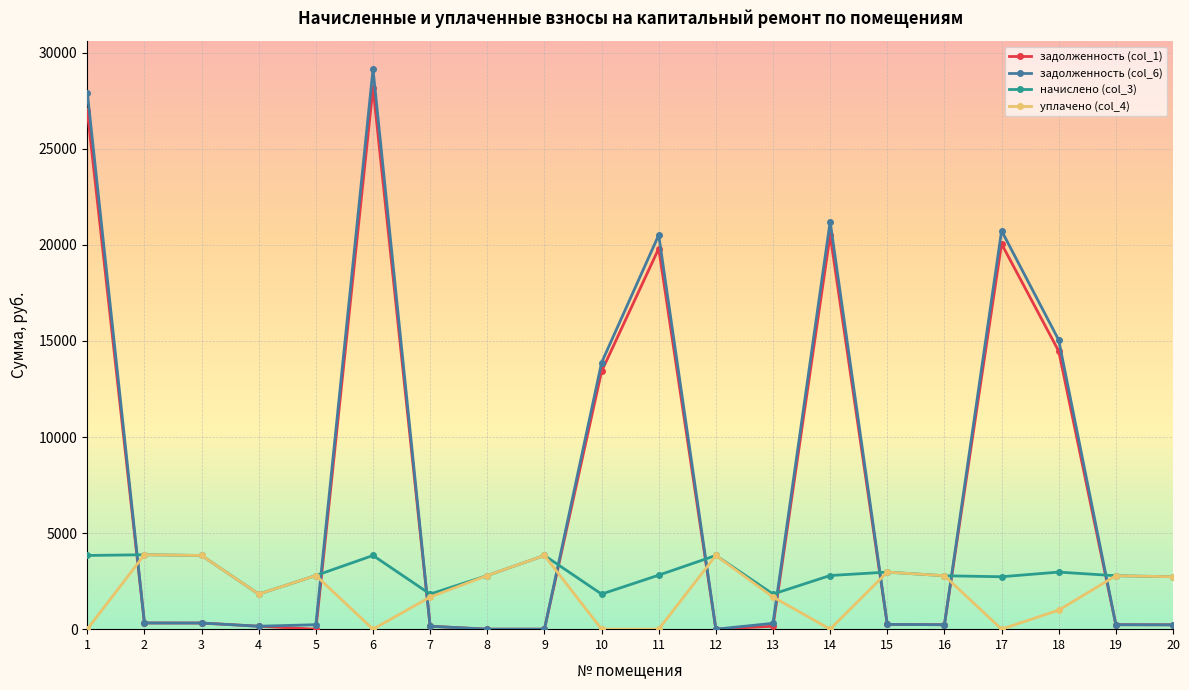

What is the sum of all уплачено (col_4) values?

38382.8